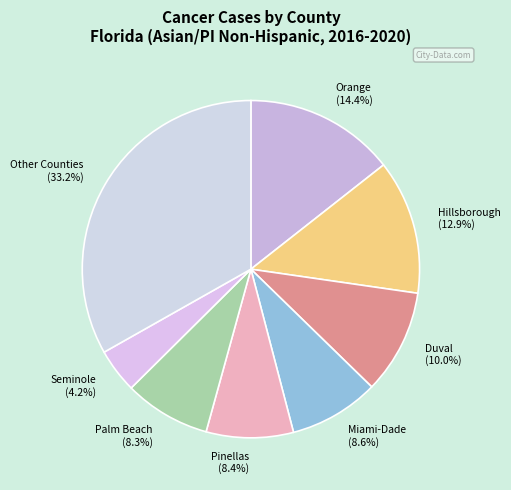

How many segments does this pie chart have?

8